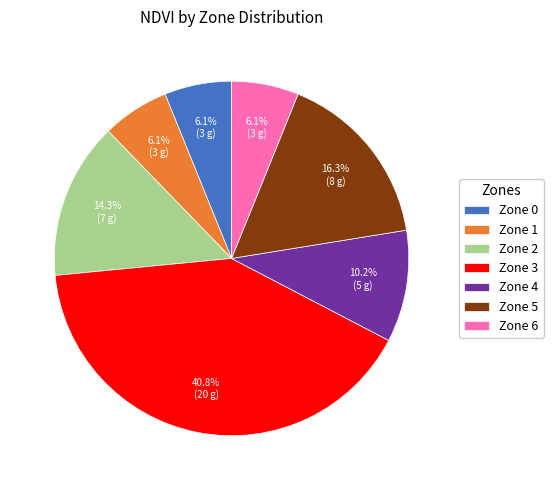

Between Zone 0 and Zone 3, which is larger?

Zone 3